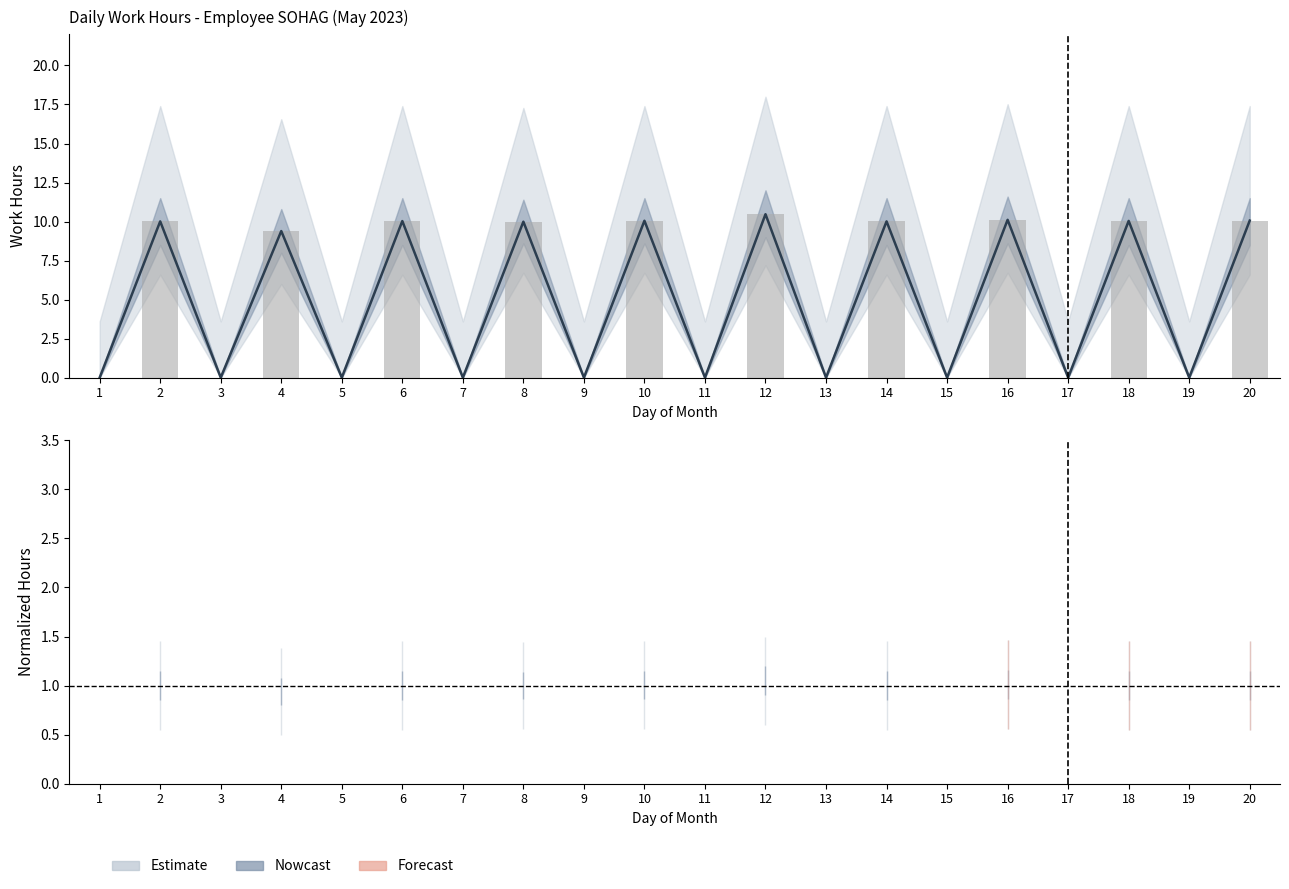

Where does the Work Hours Upper series first go above 9?

2